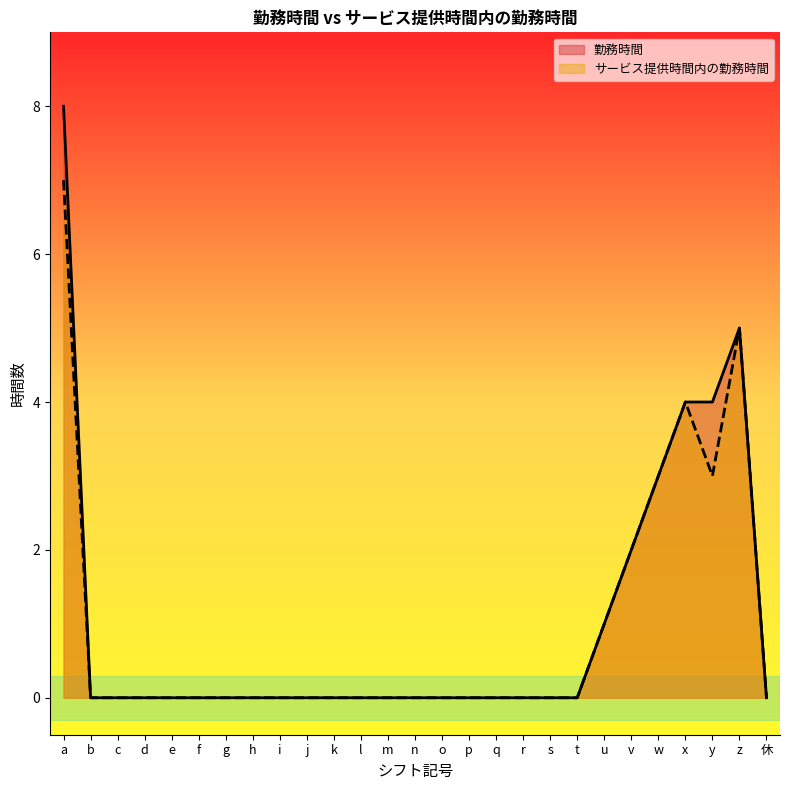

Reading left to right, what are all the values shown in this chart?

勤務時間: 8	0	0	0	0	0	0	0	0	0	0	0	0	0	0	0	0	0	0	0	1	2	3	4	4	5	0
サービス提供時間内の勤務時間: 7	0	0	0	0	0	0	0	0	0	0	0	0	0	0	0	0	0	0	0	1	2	3	4	3	5	0